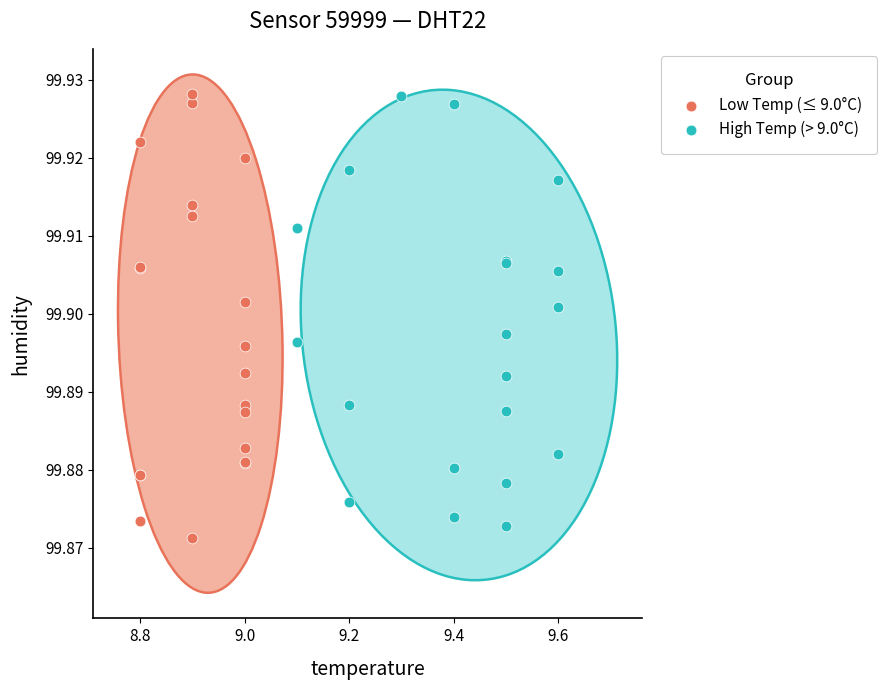

What are all the series names shown in the legend?

Low Temp (≤ 9.0°C), High Temp (> 9.0°C)